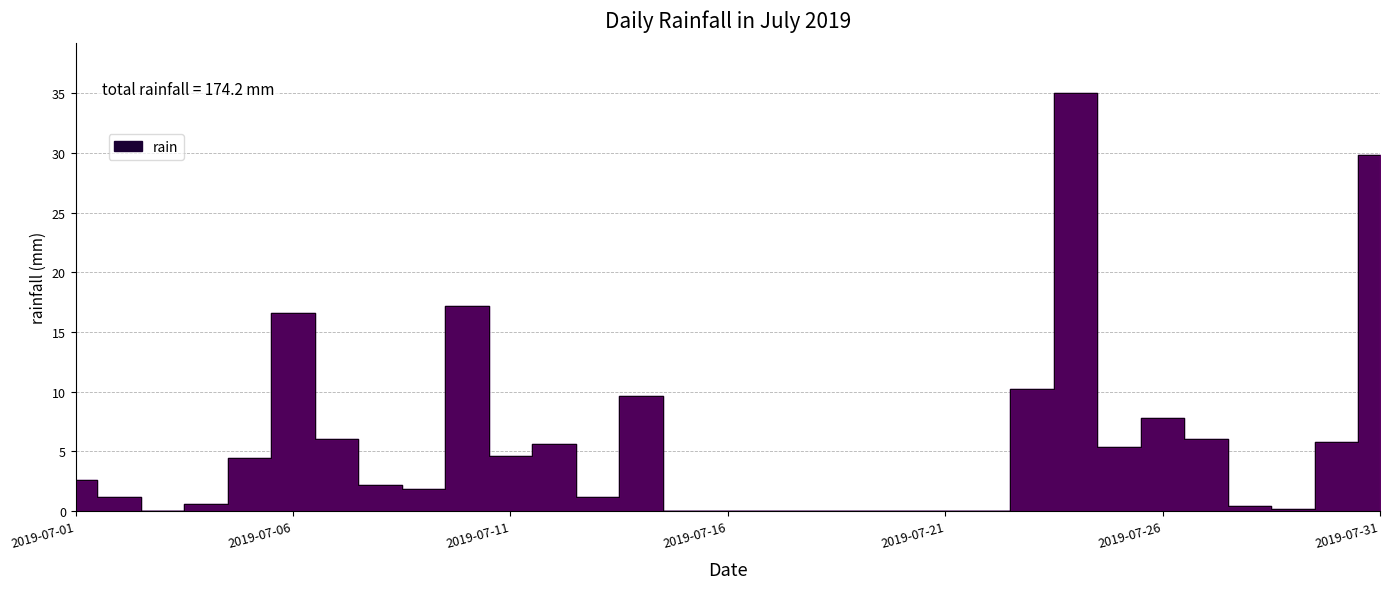

Count the number of values greater than 2.

16